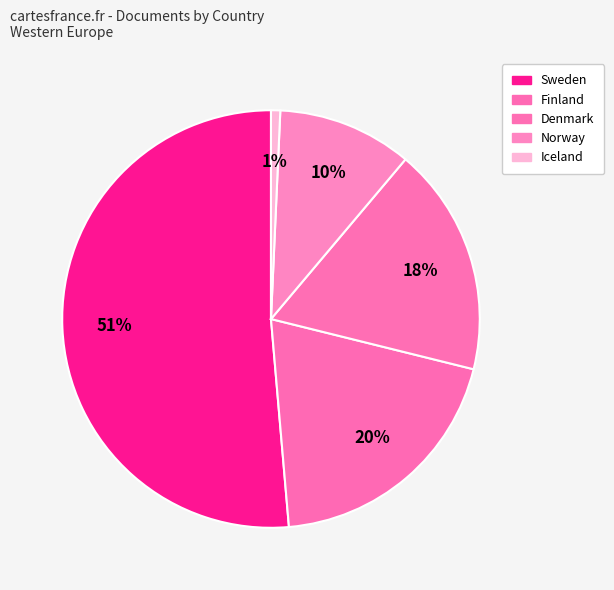

Count the number of slices in the pie.

5